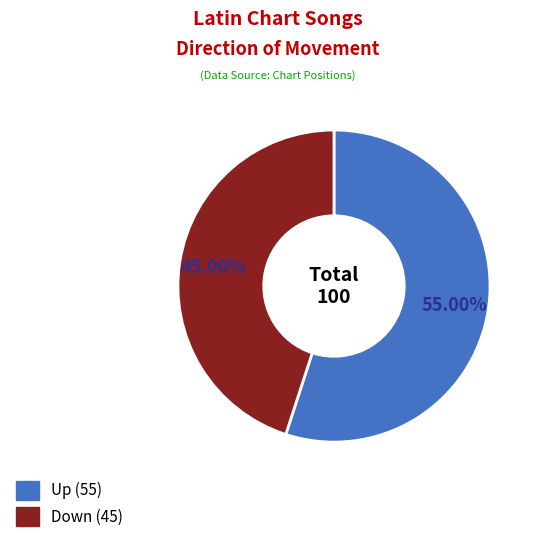

To the nearest percent, what is the combined percentage of Up and Down?

100%